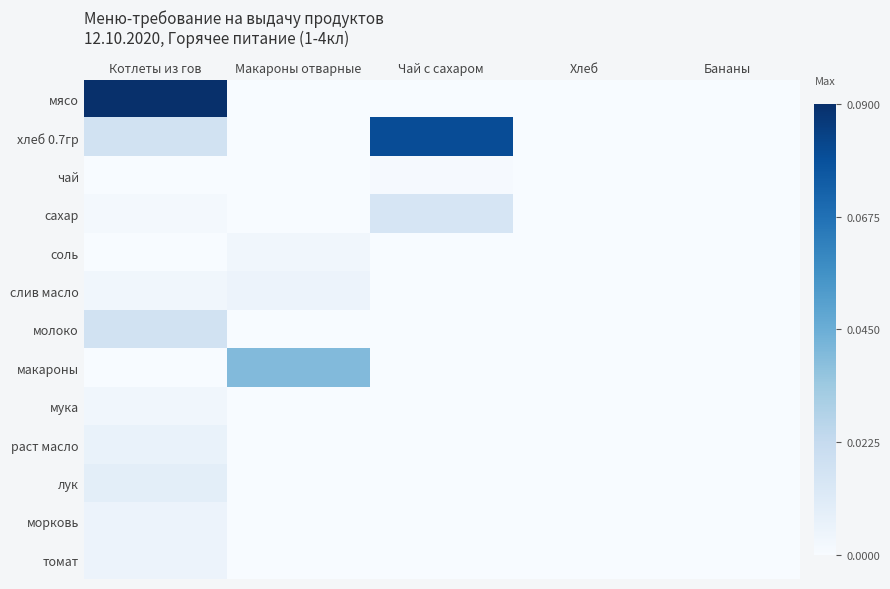

Reading left to right, transcribe all the data shown in this chart.

мясо: Котлеты из гов=0.1	Макароны отварные=0.0	Чай с сахаром=0.0	Хлеб=0.0	Бананы=0.0
хлеб 0.7гр: Котлеты из гов=0.0	Макароны отварные=0.0	Чай с сахаром=0.1	Хлеб=0.0	Бананы=0.0
чай: Котлеты из гов=0.0	Макароны отварные=0.0	Чай с сахаром=0.0	Хлеб=0.0	Бананы=0.0
сахар: Котлеты из гов=0.0	Макароны отварные=0.0	Чай с сахаром=0.0	Хлеб=0.0	Бананы=0.0
соль: Котлеты из гов=0.0	Макароны отварные=0.0	Чай с сахаром=0.0	Хлеб=0.0	Бананы=0.0
слив масло: Котлеты из гов=0.0	Макароны отварные=0.0	Чай с сахаром=0.0	Хлеб=0.0	Бананы=0.0
молоко: Котлеты из гов=0.0	Макароны отварные=0.0	Чай с сахаром=0.0	Хлеб=0.0	Бананы=0.0
макароны: Котлеты из гов=0.0	Макароны отварные=0.0	Чай с сахаром=0.0	Хлеб=0.0	Бананы=0.0
мука: Котлеты из гов=0.0	Макароны отварные=0.0	Чай с сахаром=0.0	Хлеб=0.0	Бананы=0.0
раст масло: Котлеты из гов=0.0	Макароны отварные=0.0	Чай с сахаром=0.0	Хлеб=0.0	Бананы=0.0
лук: Котлеты из гов=0.0	Макароны отварные=0.0	Чай с сахаром=0.0	Хлеб=0.0	Бананы=0.0
морковь: Котлеты из гов=0.0	Макароны отварные=0.0	Чай с сахаром=0.0	Хлеб=0.0	Бананы=0.0
томат: Котлеты из гов=0.0	Макароны отварные=0.0	Чай с сахаром=0.0	Хлеб=0.0	Бананы=0.0